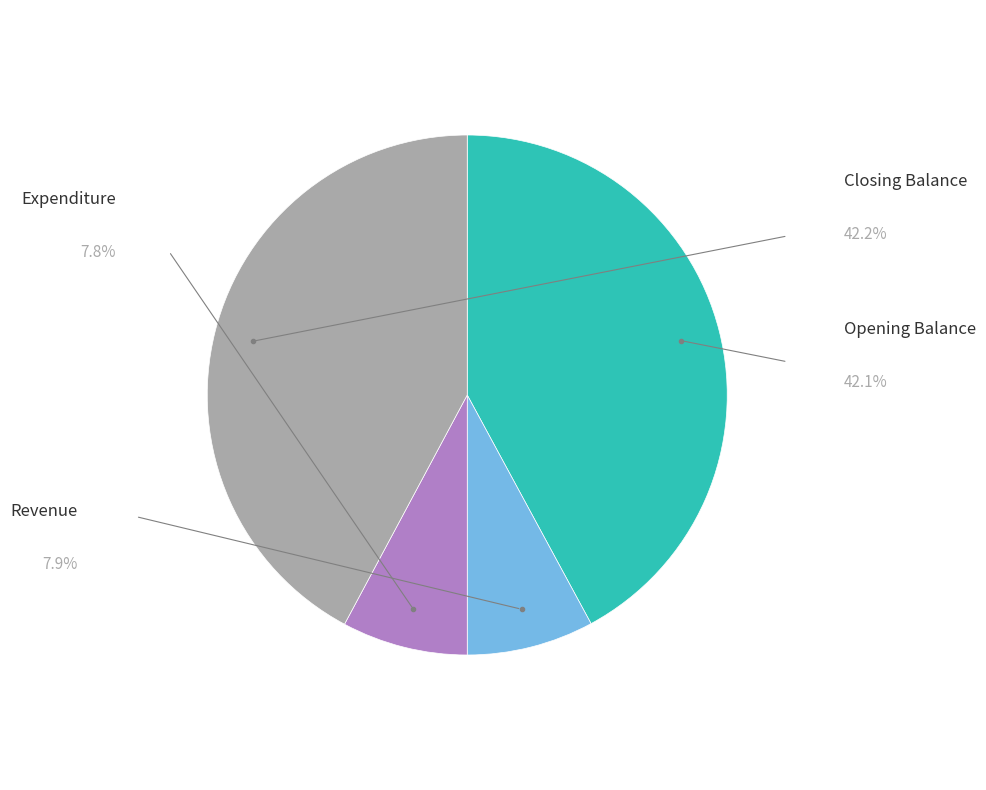

To the nearest percent, what portion does Revenue represent?

8%